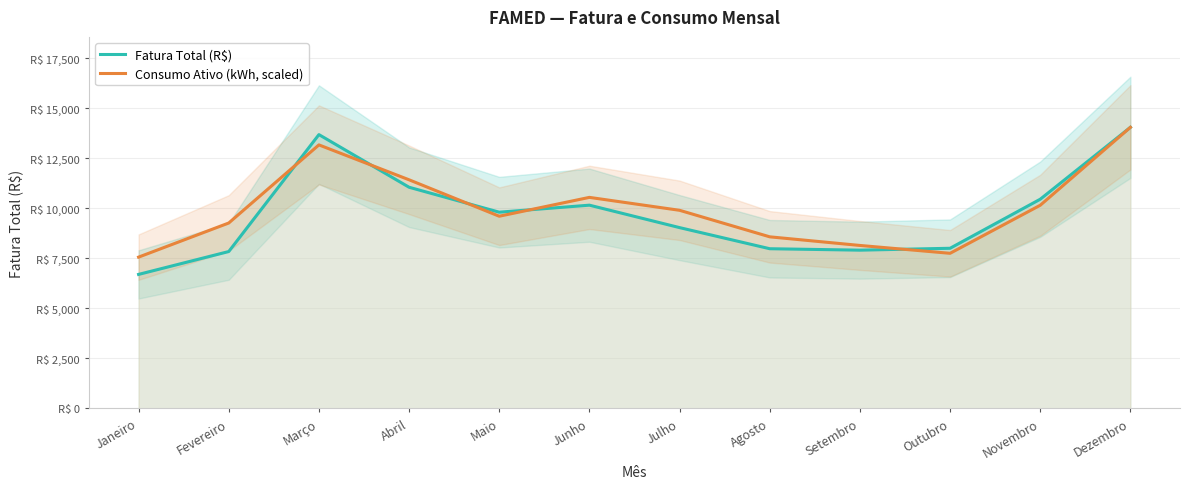

How many times do Fatura Total (R$) and Consumo Ativo (kWh, scaled) cross each other?

5